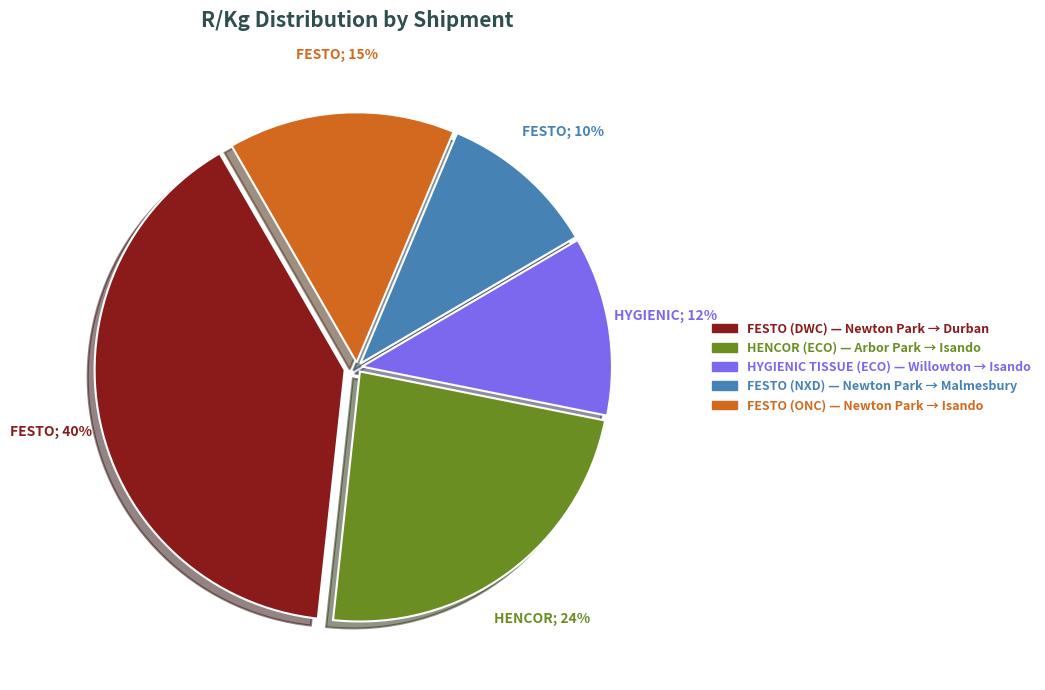

How many slices are in this pie chart?

5